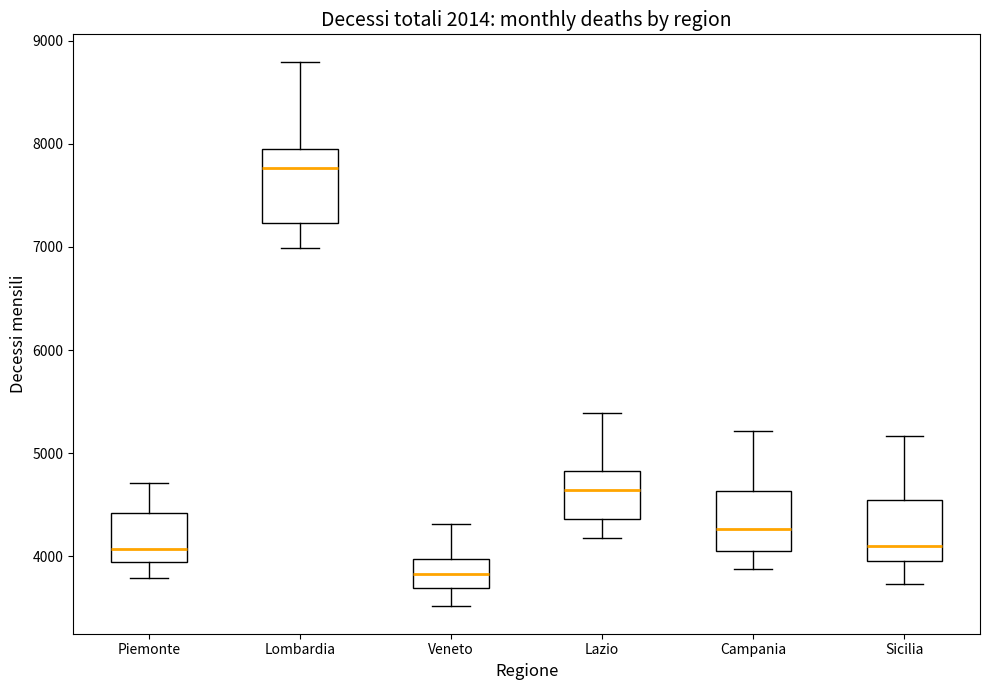

Comparing the boxes themselves (not the whiskers), which one is the tallest?

Lombardia